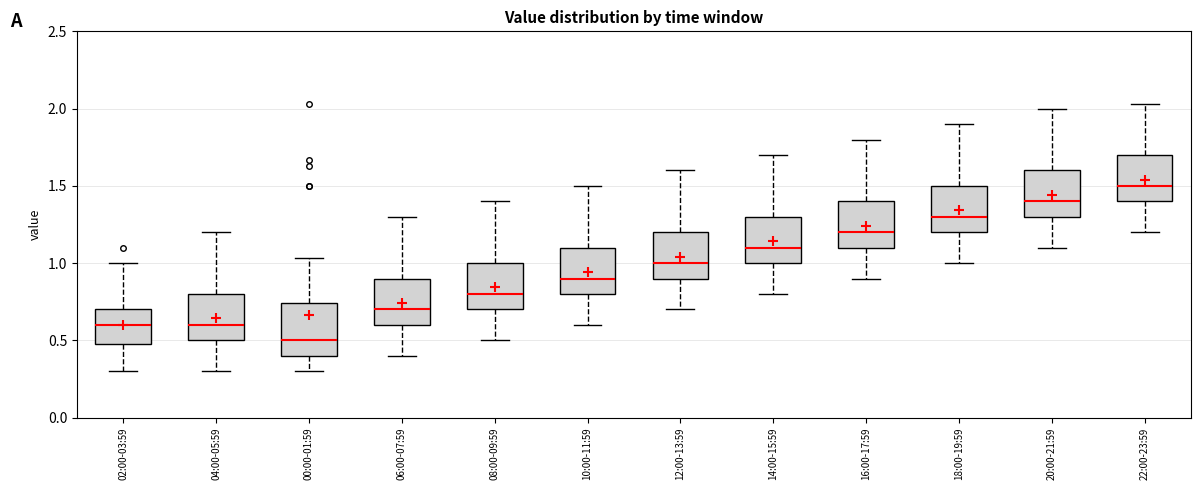

Which box's median line is the highest?

22:00-23:59